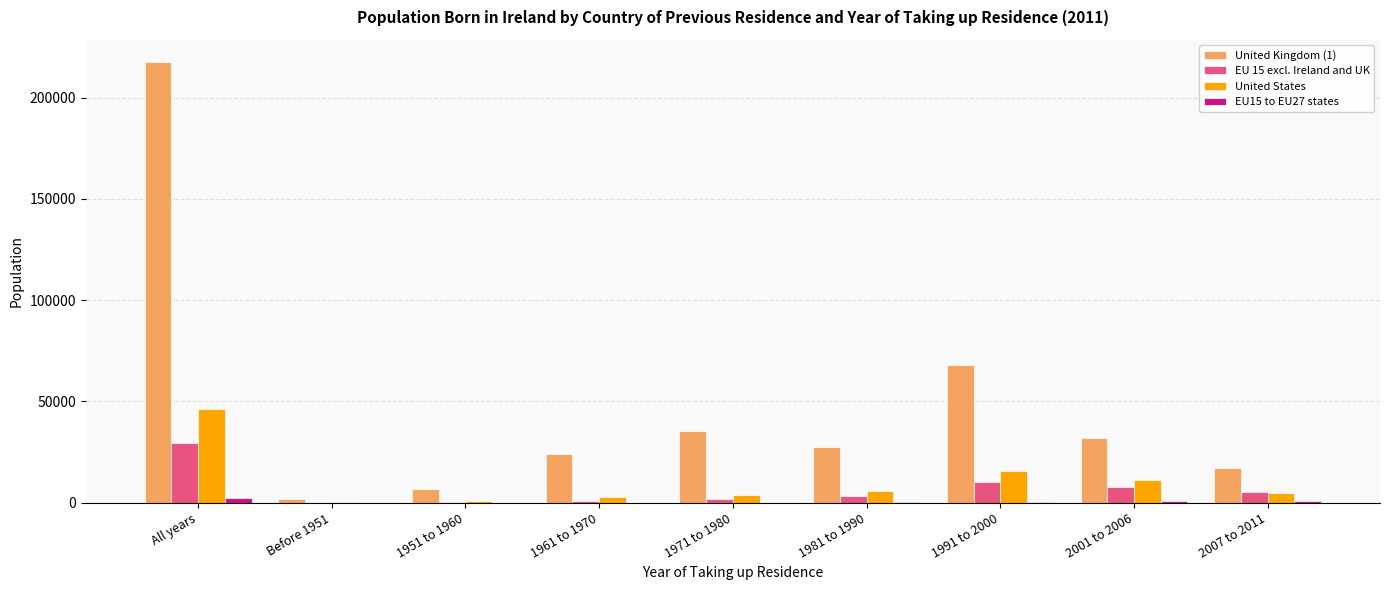

How many groups of bars are there?

9